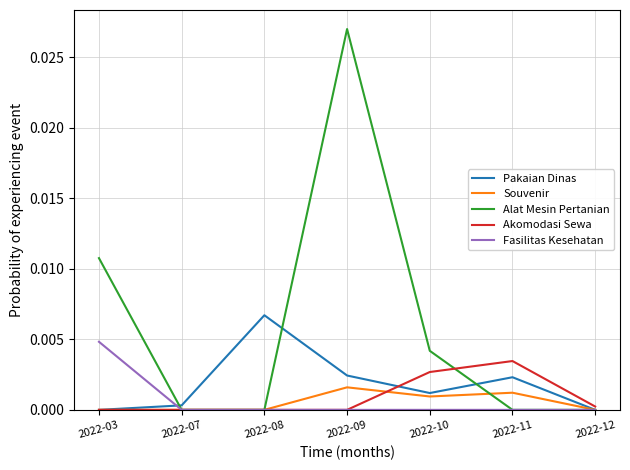

After their last crossing, which series has the higher values: Alat Mesin Pertanian or Akomodasi Sewa?

Akomodasi Sewa